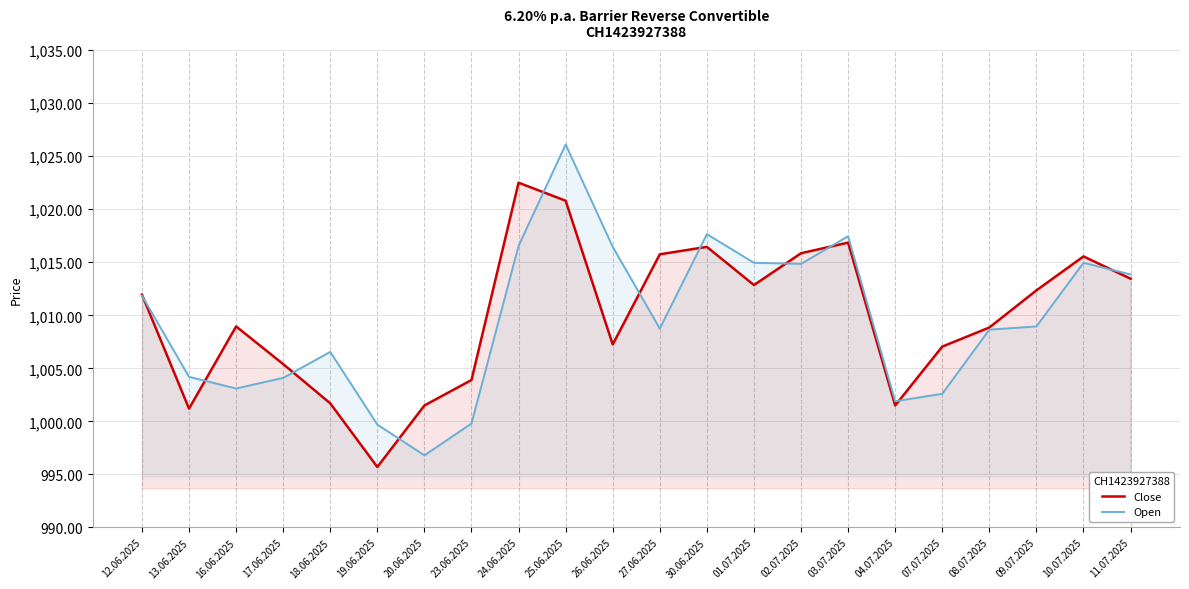

Which series ends up on top after the final intersection of Close and Open?

Open